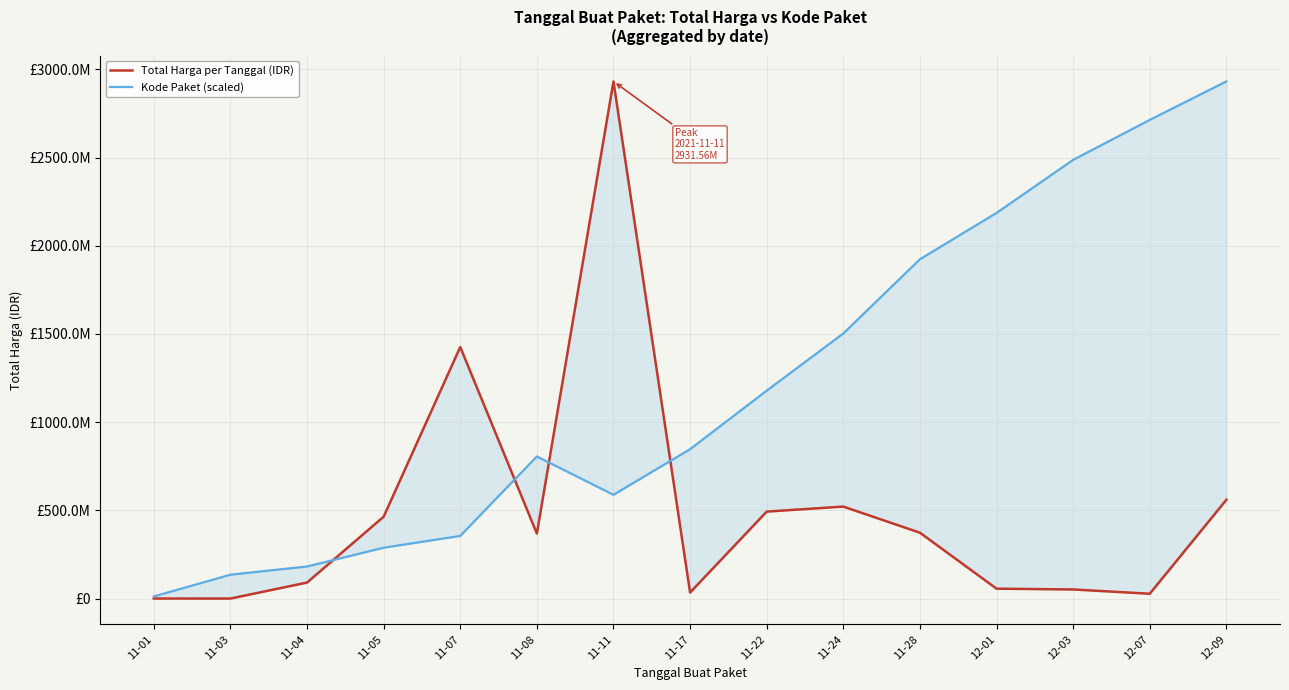

What is the label of the 4th point from the right?

12-01